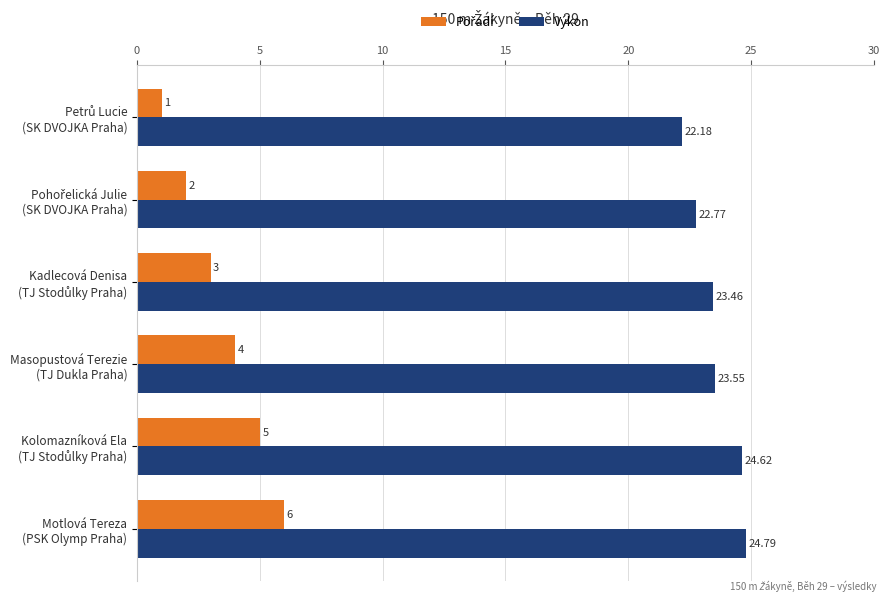

Which series has the largest total across all categories?

Výkon